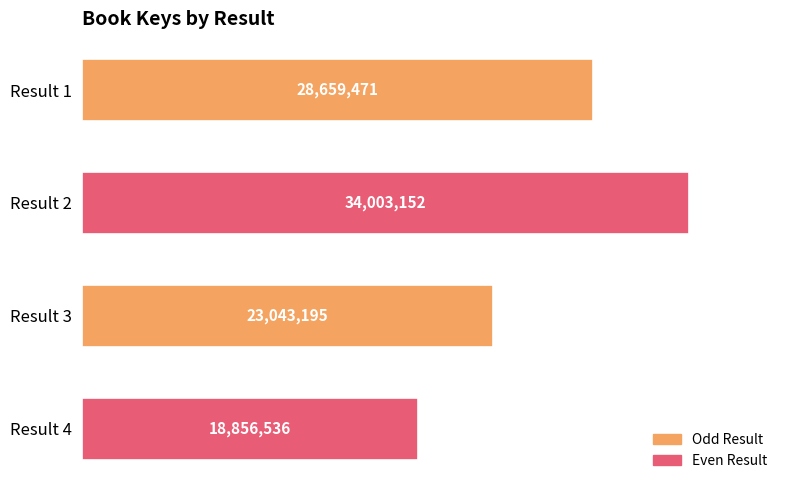

List the labels in order of value, smallest first.

Result 4, Result 3, Result 1, Result 2